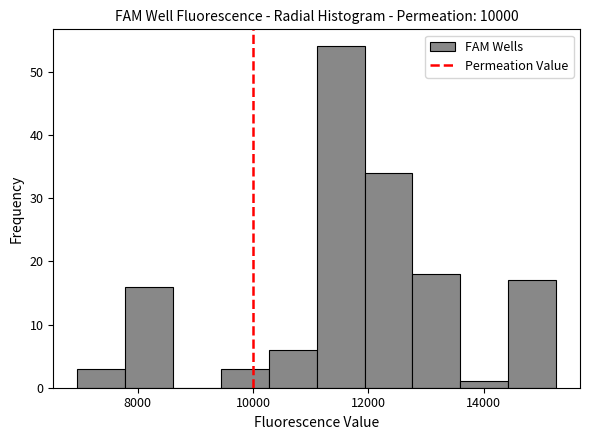

Reading left to right, transcribe this chart: for each bar, give the range it covers on the x-axis and its height. Neither the bar edges nor the heights are printed on the chart, so give them approximately, as read against the axes.

7000 to 7800: 3
7800 to 8600: 16
8600 to 9400: 0
9400 to 10200: 3
10200 to 11200: 6
11200 to 12000: 54
12000 to 12800: 34
12800 to 13600: 18
13600 to 14400: 1
14400 to 15200: 17